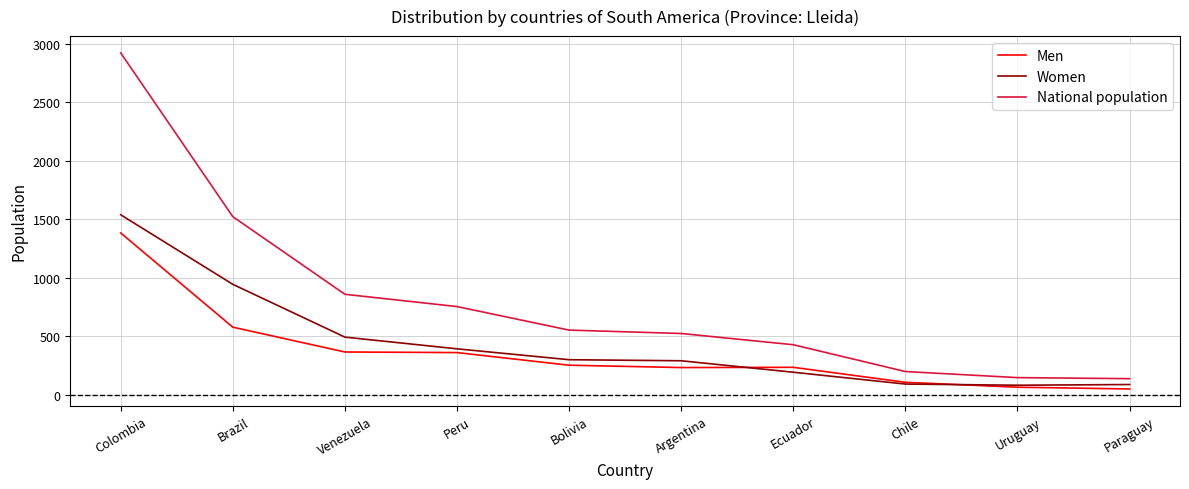

True or false: Women and National population cross at least once.

False